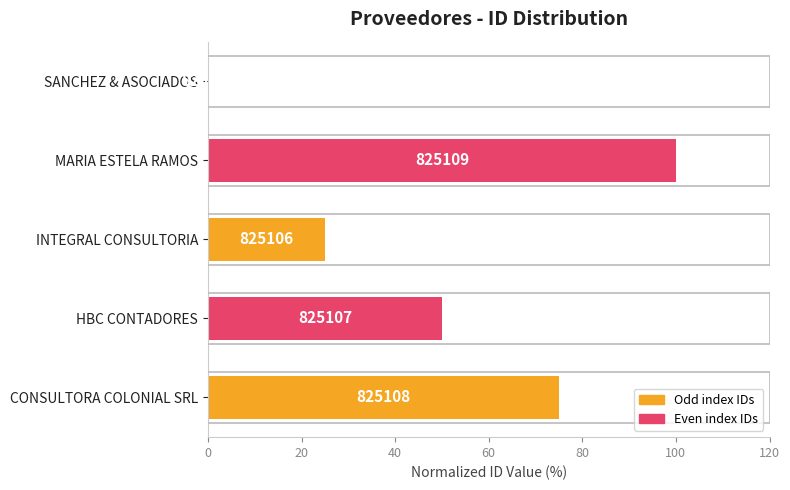

What is the average value?

50